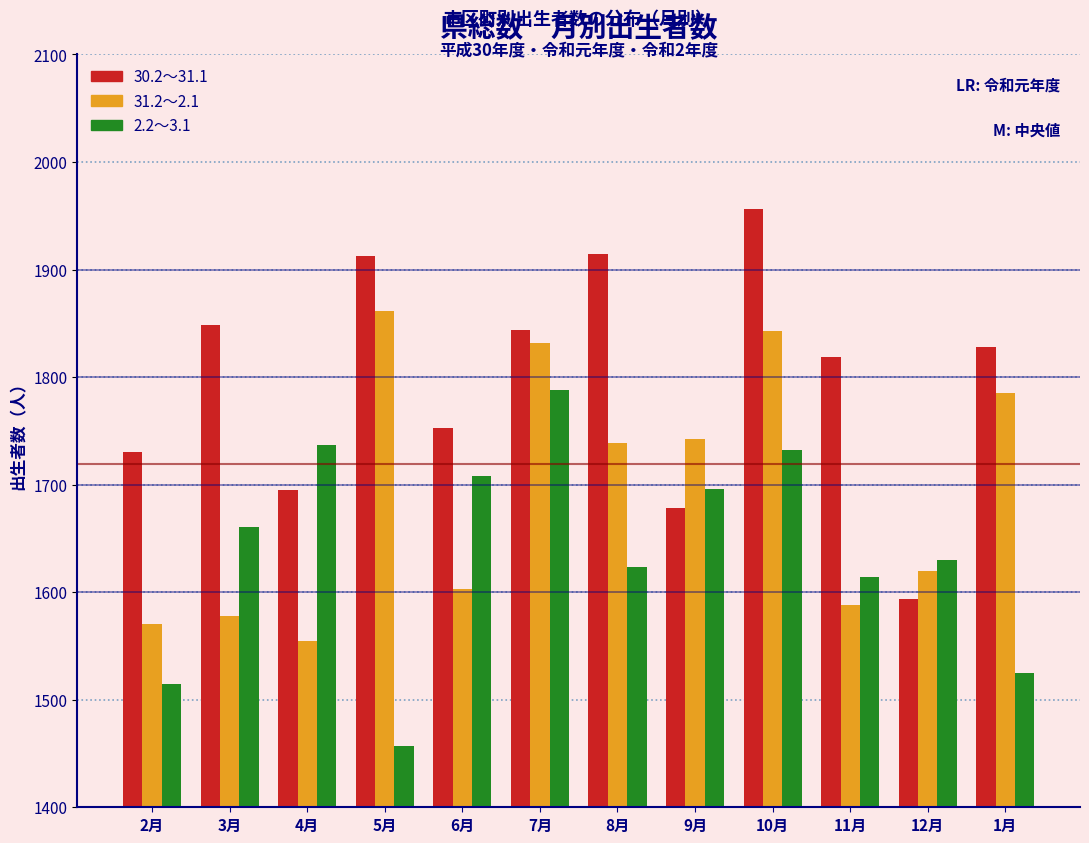

List the series in order of their peak value, lowest first.

2.2～3.1, 31.2～2.1, 30.2～31.1